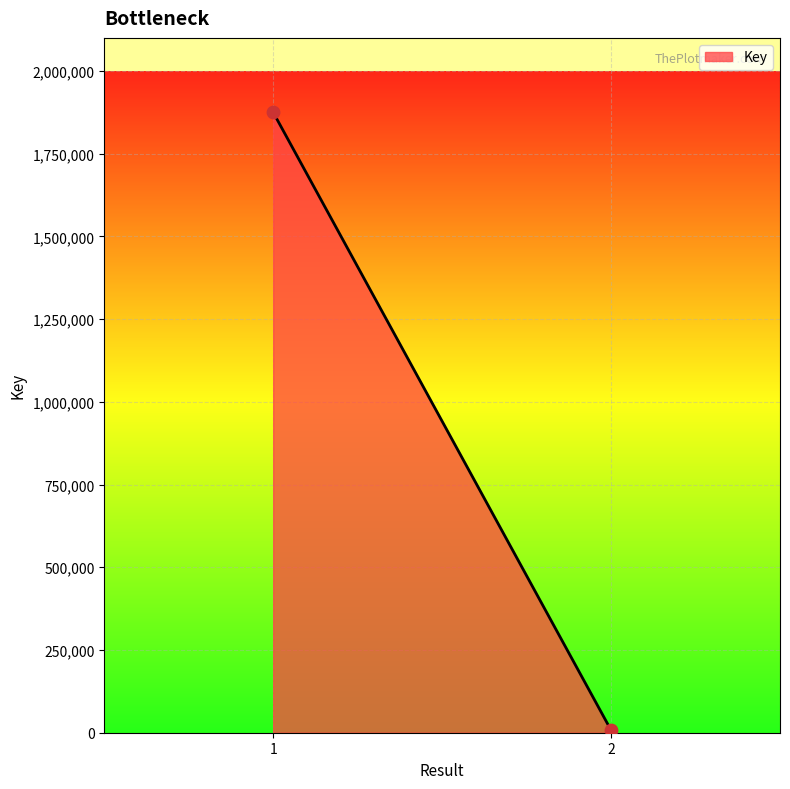

What is the average Y value?

941278